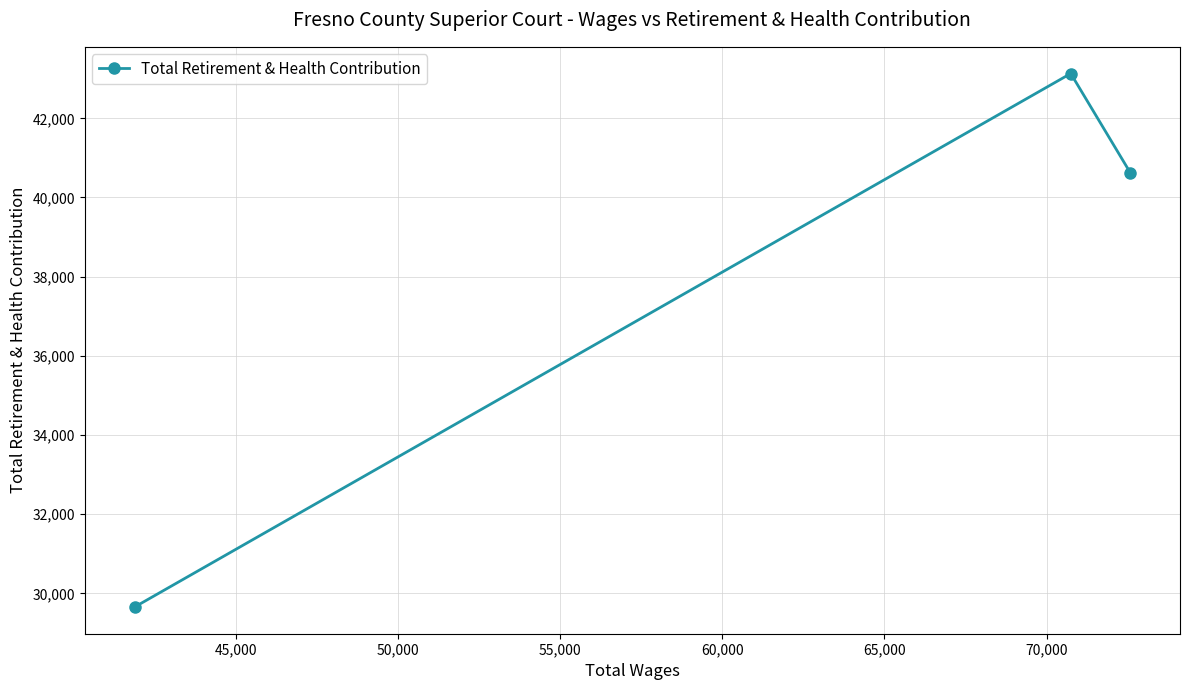

What is the difference between the maximum and minimum values?

13478